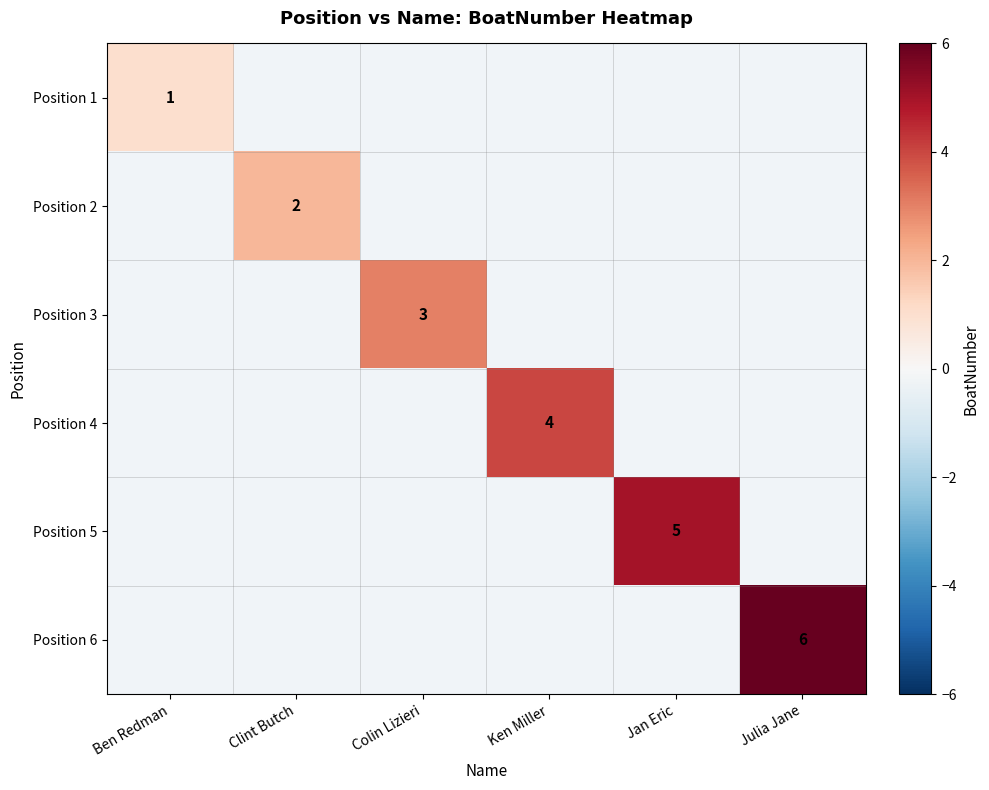

Rank the series at Colin Lizieri from lowest to highest value.

Position 1, Position 2, Position 3, Position 4, Position 5, Position 6